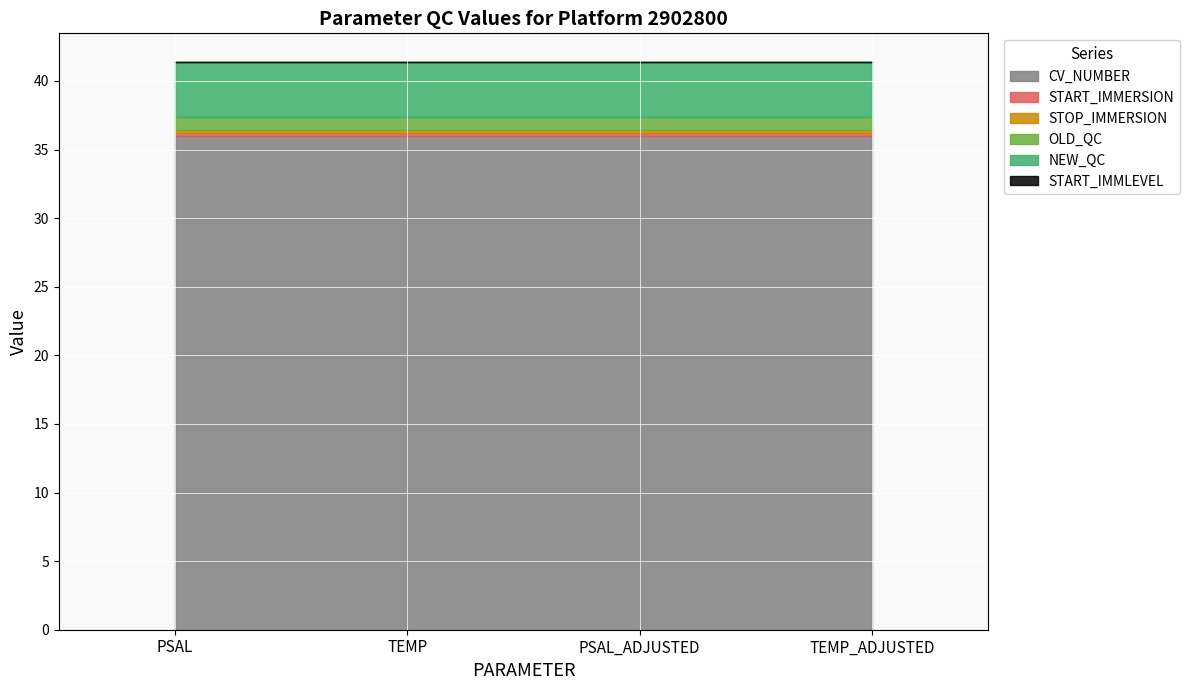

Rank the categories by NEW_QC value from lowest to highest.

PSAL, TEMP, PSAL_ADJUSTED, TEMP_ADJUSTED